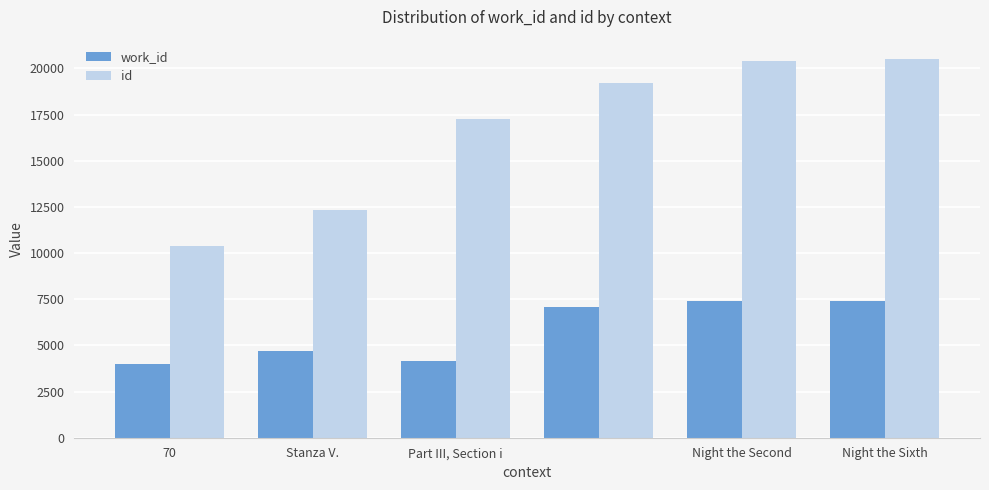

What is the maximum value for work_id?

7408